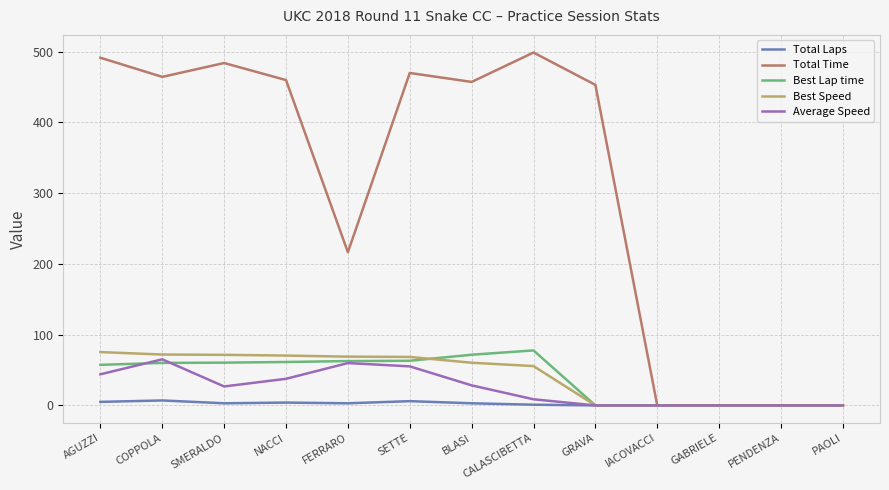

Which series has the widest spread of values?

Total Time